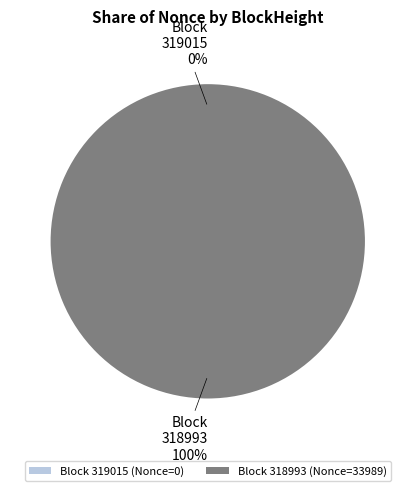

Combined, what portion of the pie is 318993 and 319015?

100.0%